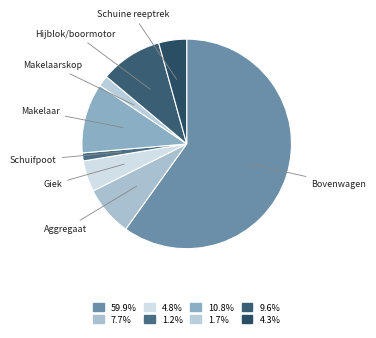

How many segments does this pie chart have?

8